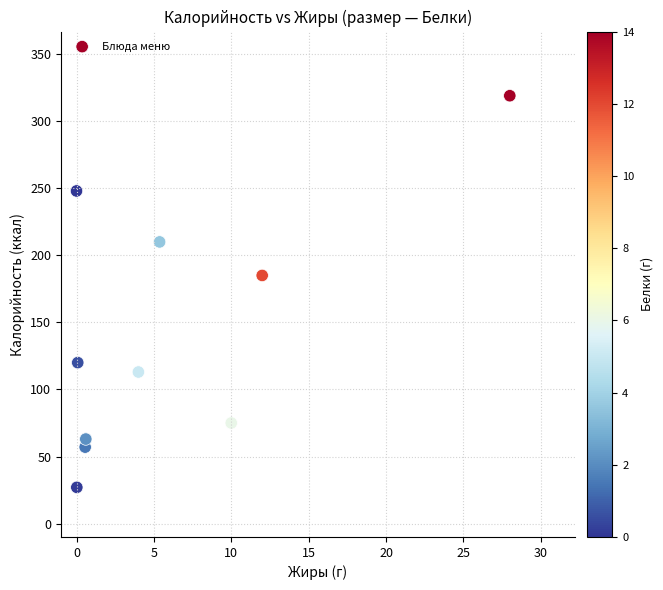

What Y value in the scatter plot is closest to 173?

185